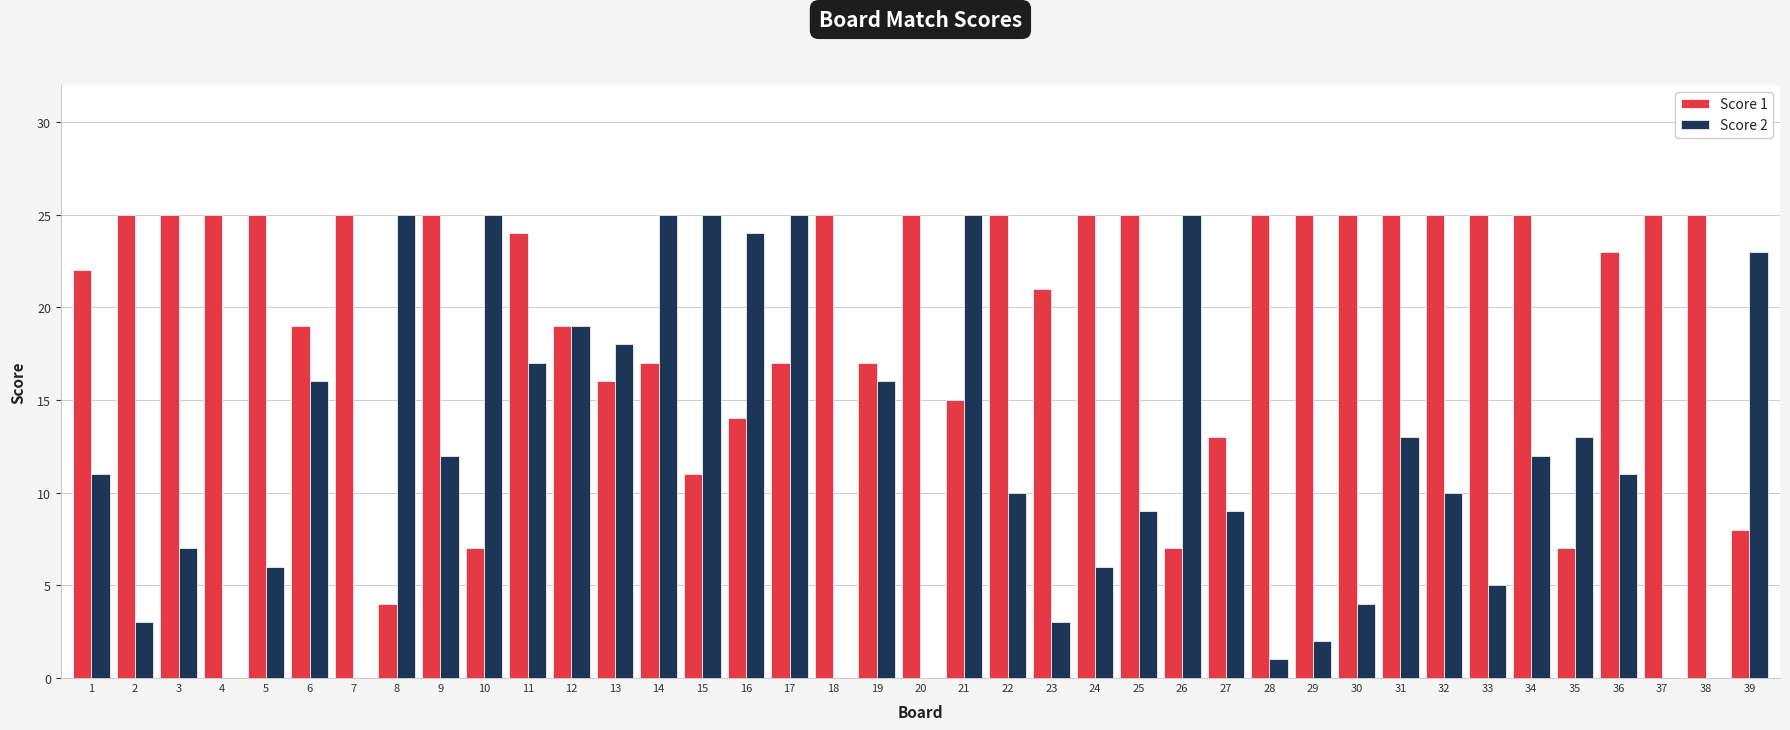

Is it true that Score 1 equals 25 at 20?

True